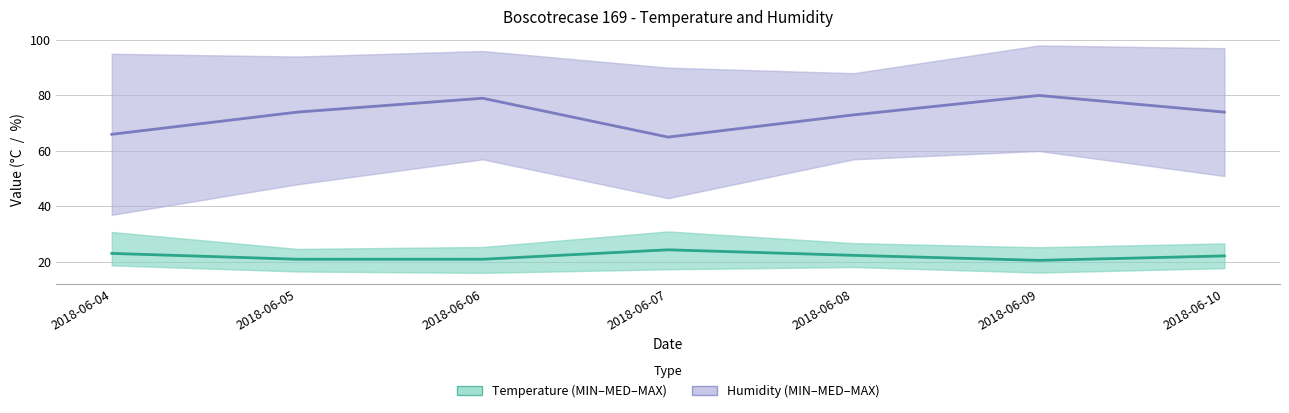

What is the sum of the Temp MED values at 2018-06-09 and 2018-06-07?

45.0